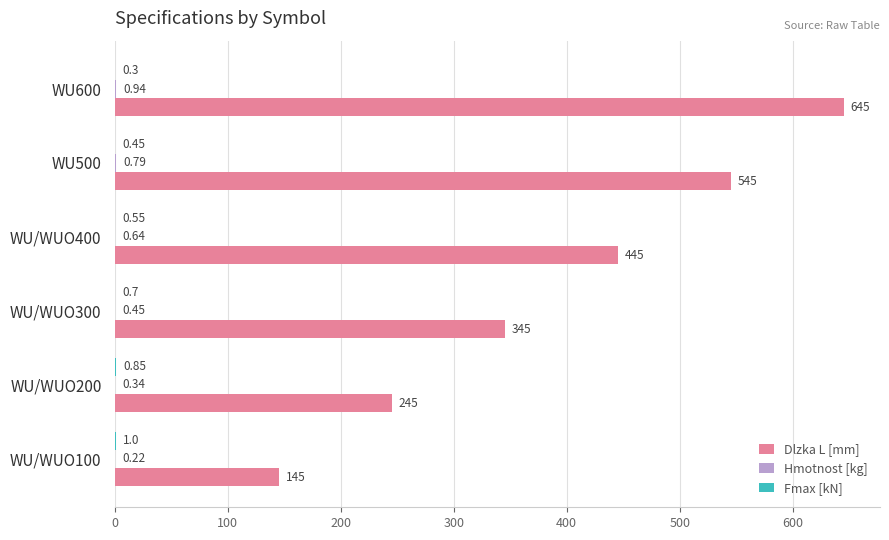

Which series changed the most between WU/WUO300 and WU600?

Dlzka L [mm]